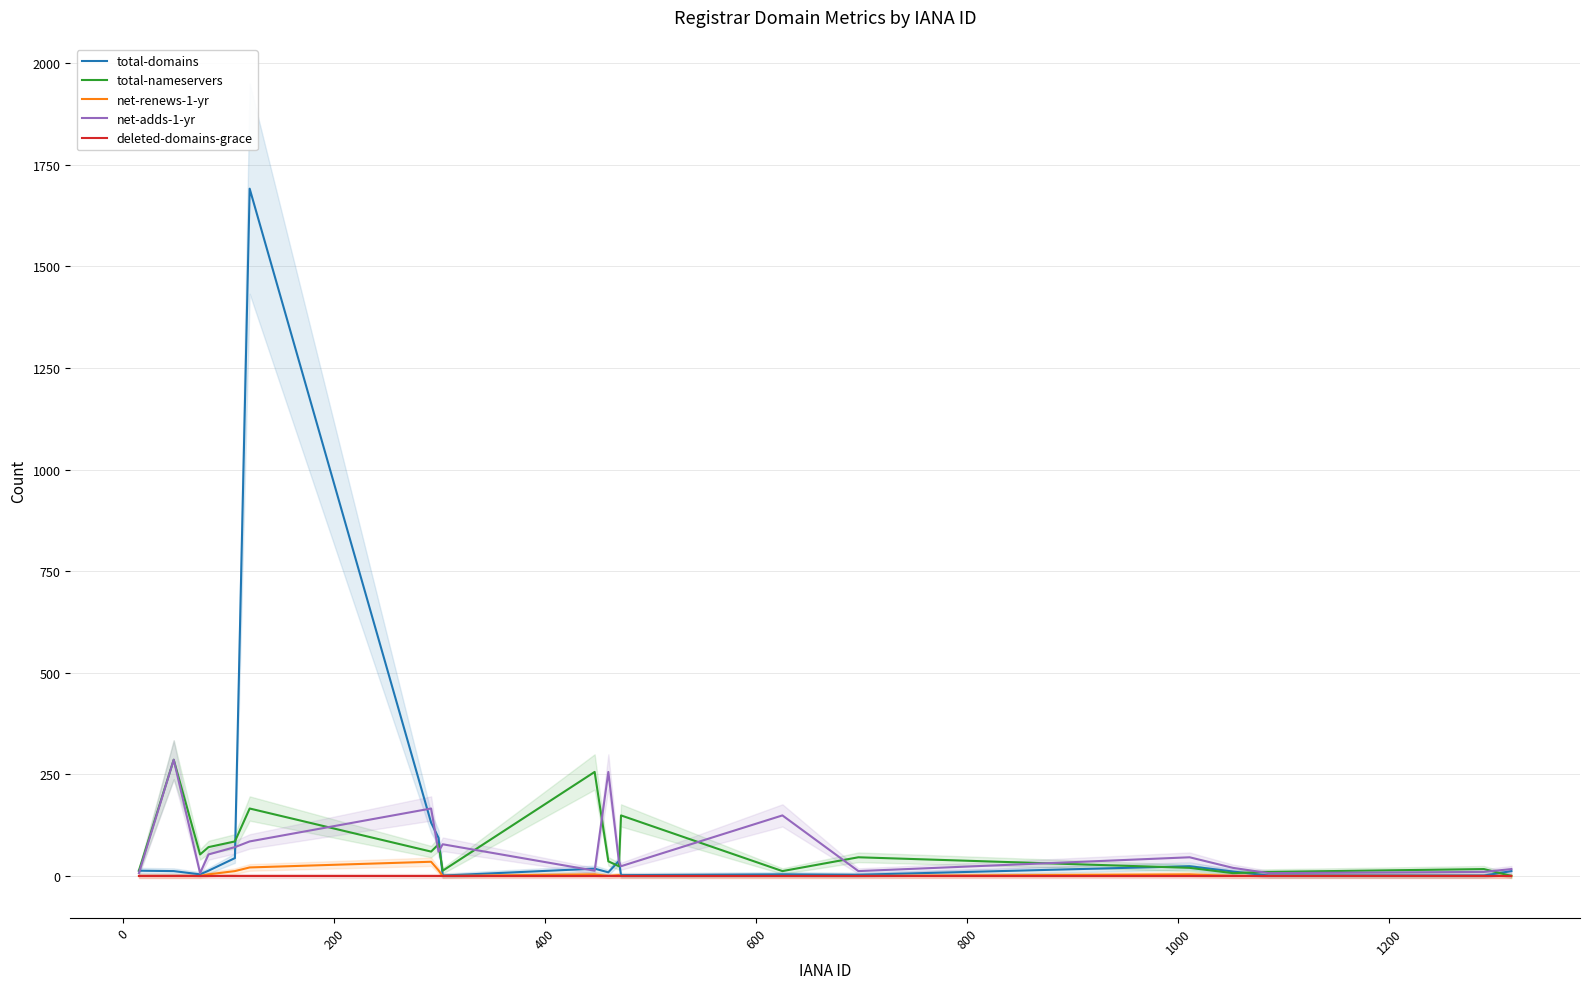

True or false: deleted-domains-grace and total-nameservers cross at least once.

False